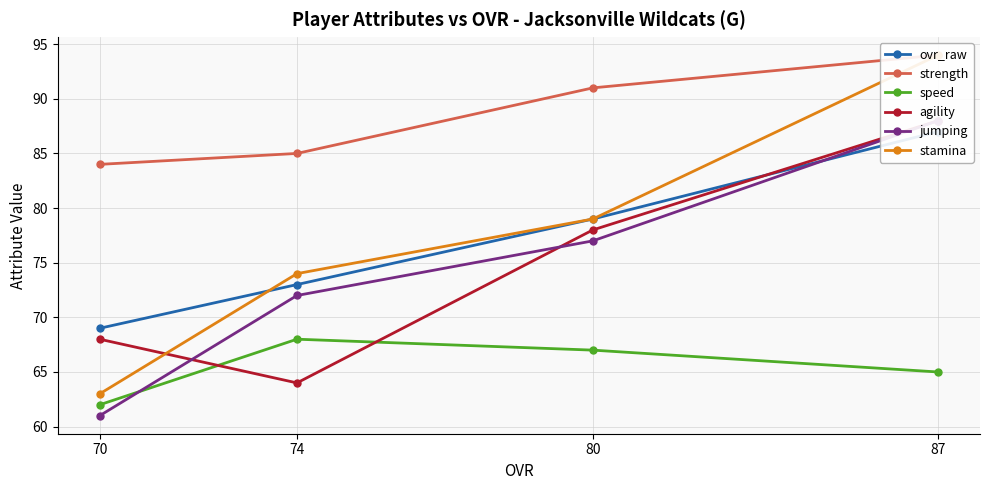

How many values in the jumping series exceed 77?

1